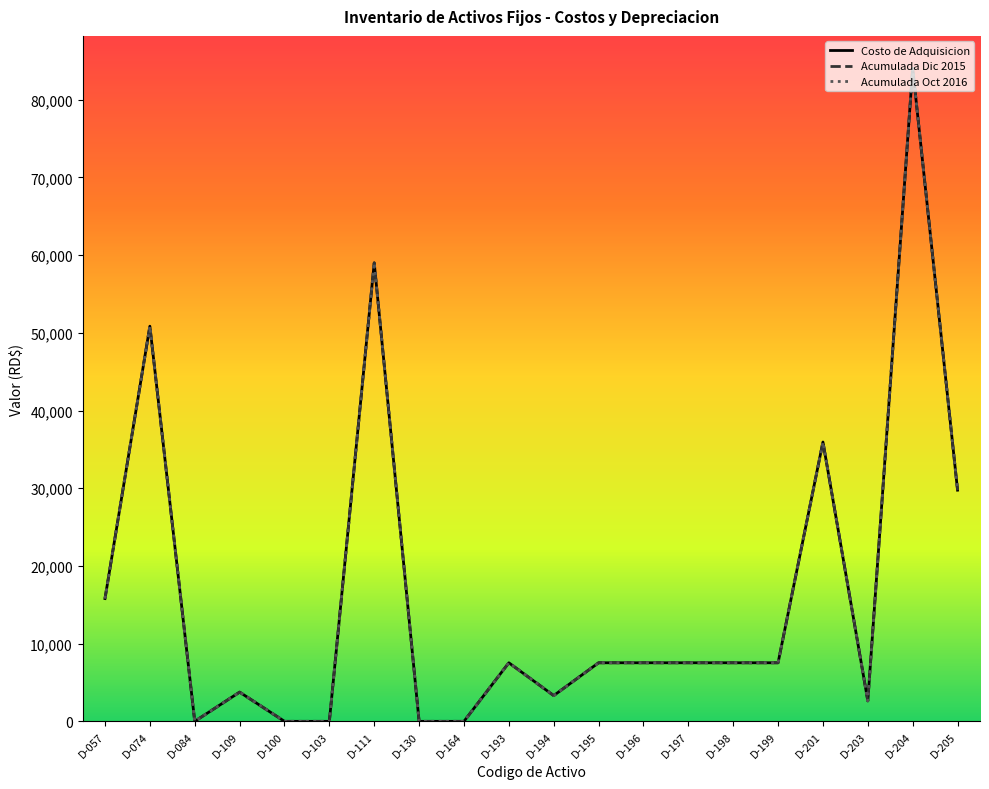

Does the chart display data point markers on the line(s)?

No